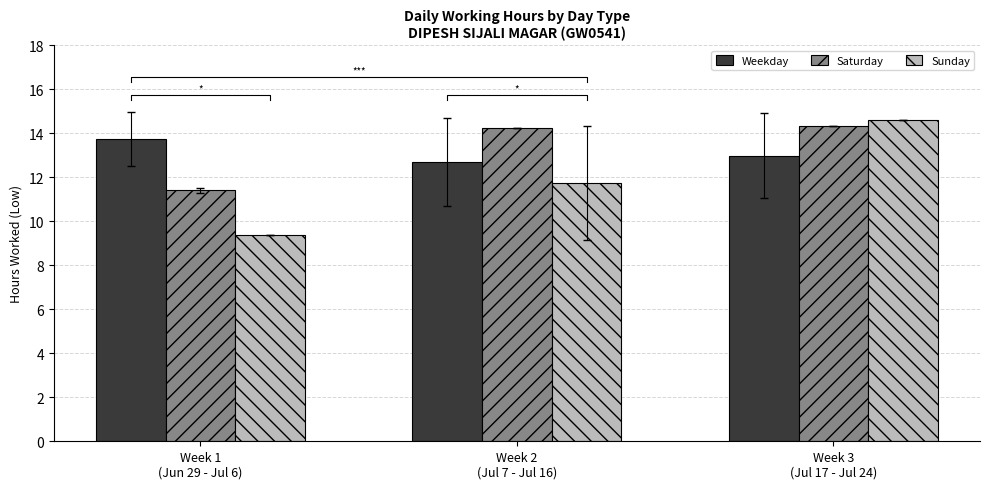

Which category has the lowest value in the Weekday series?

Week 2
(Jul 7 - Jul 16)